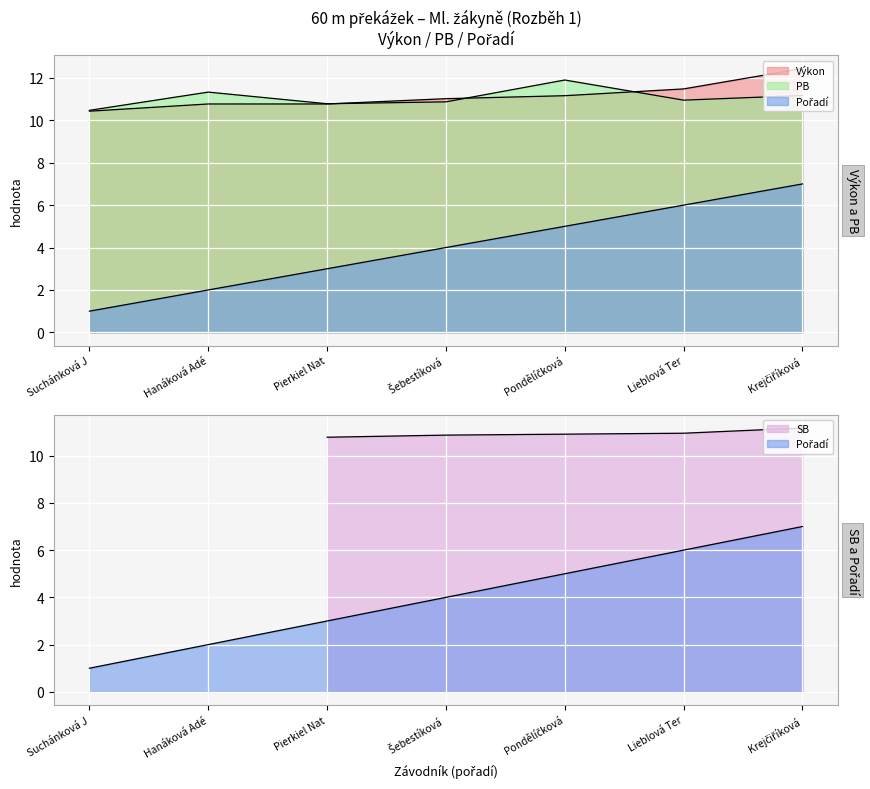

True or false: PB and Pořadí intersect in this chart.

False